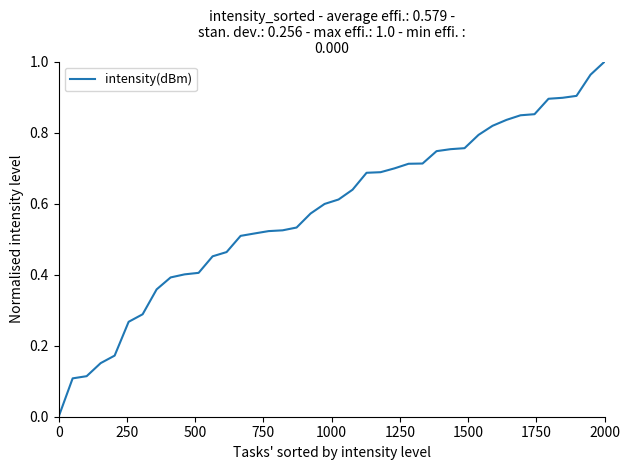

Is this an area chart (filled region under the line)?

No